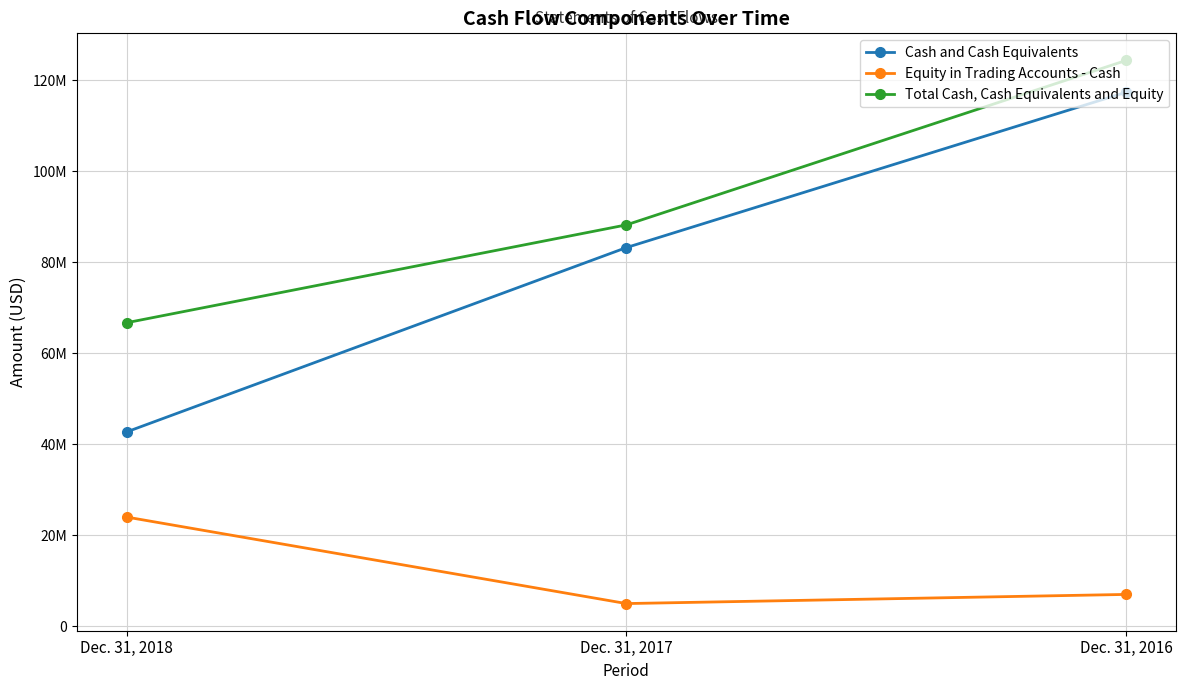

At which label is Equity in Trading Accounts - Cash closest to 14494356?

Dec. 31, 2016